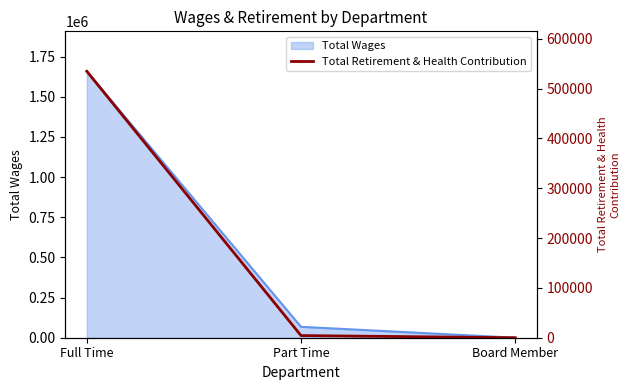

List the labels in order of value, largest first.

Full Time, Part Time, Board Member